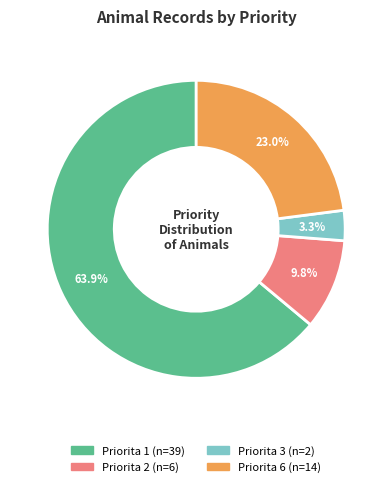

True or false: Priorita 1 accounts for 14% of the total.

False